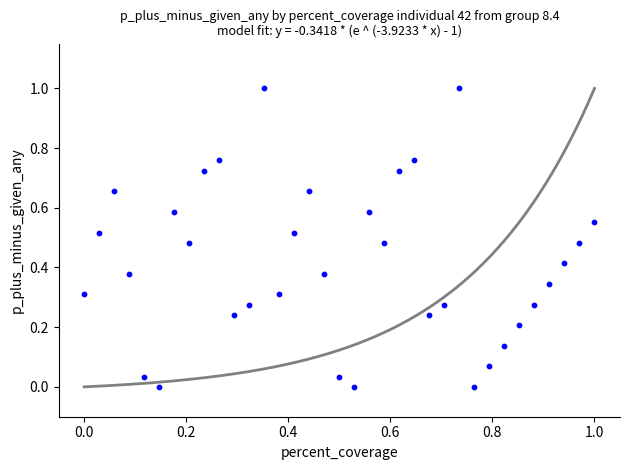

What is the range of Y values (max minus min)?

1.0